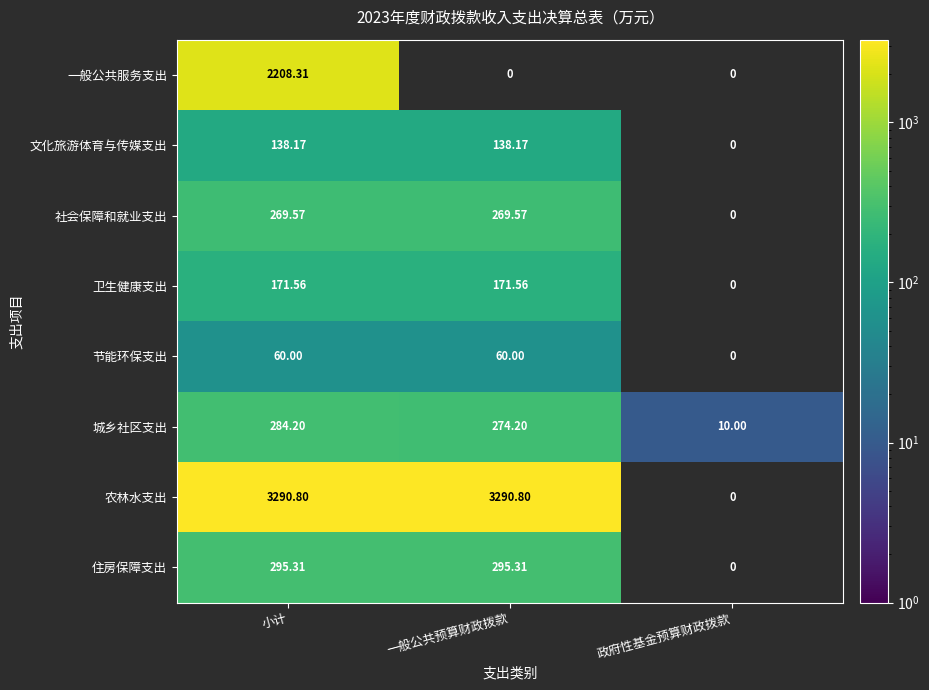

At which label is 卫生健康支出 closest to 171?

小计